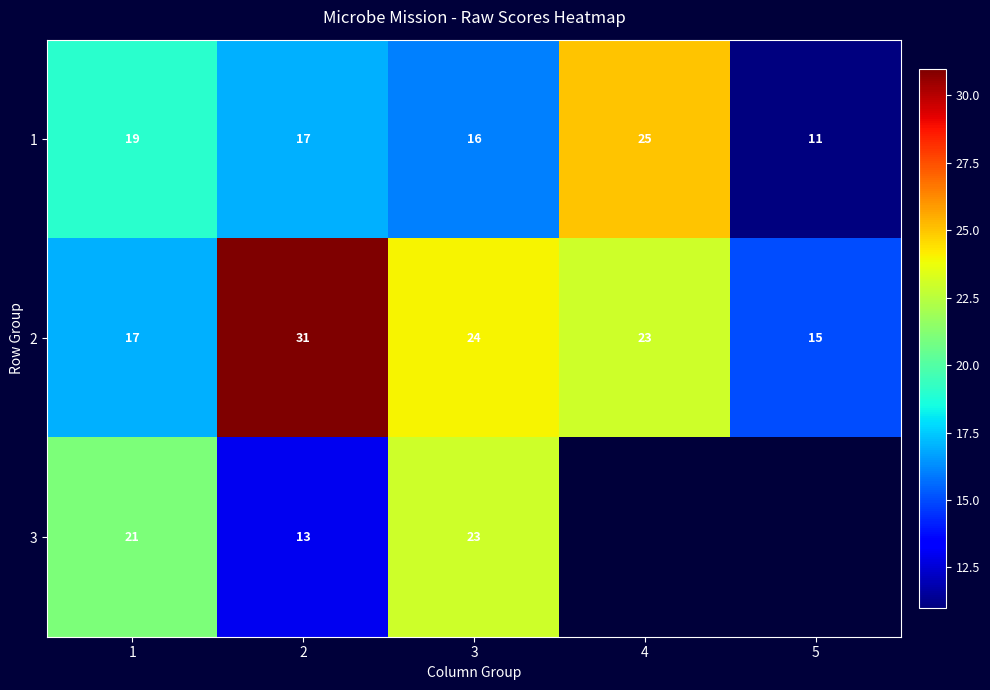

At which label does 2 first exceed 23?

2